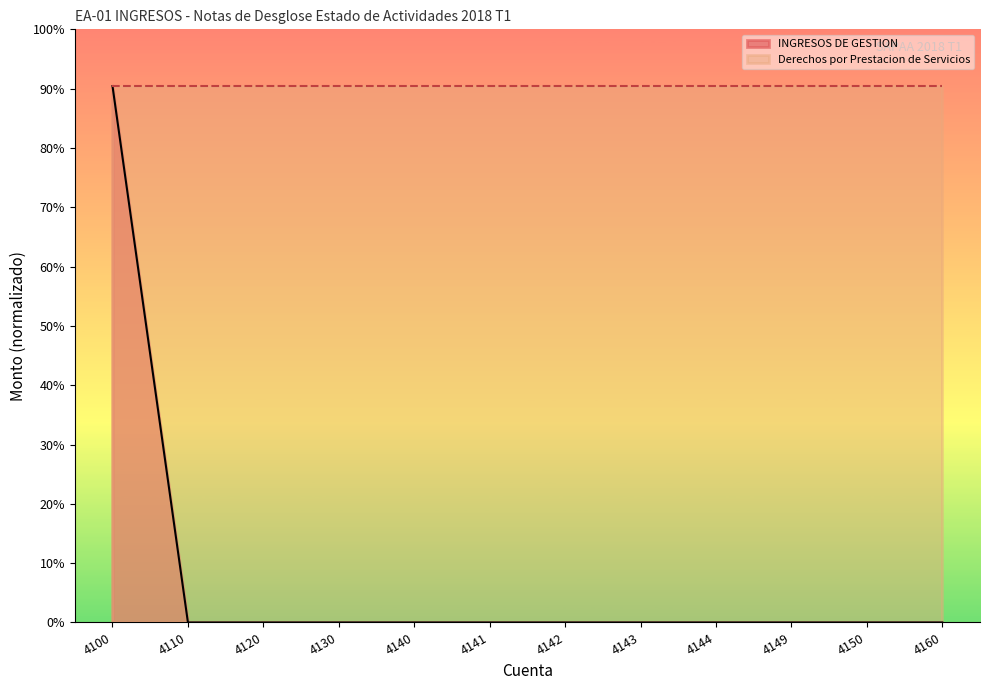

Which label corresponds to the smallest value in the chart?

4110